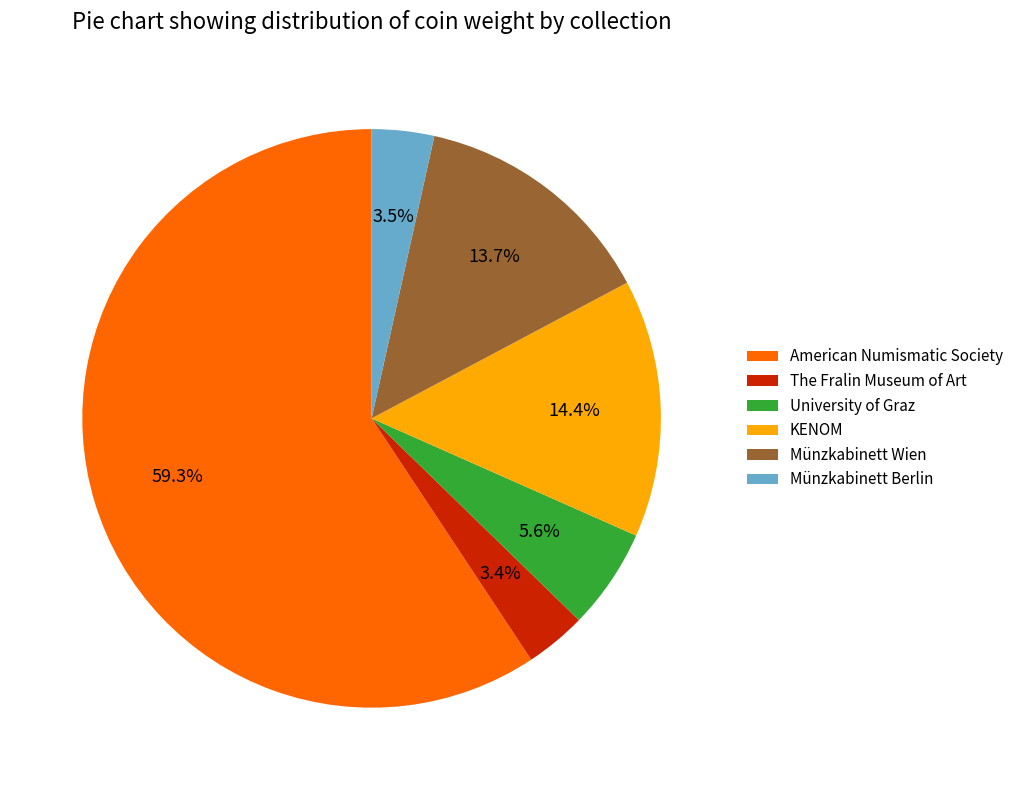

Which has a higher value, KENOM or American Numismatic Society?

American Numismatic Society